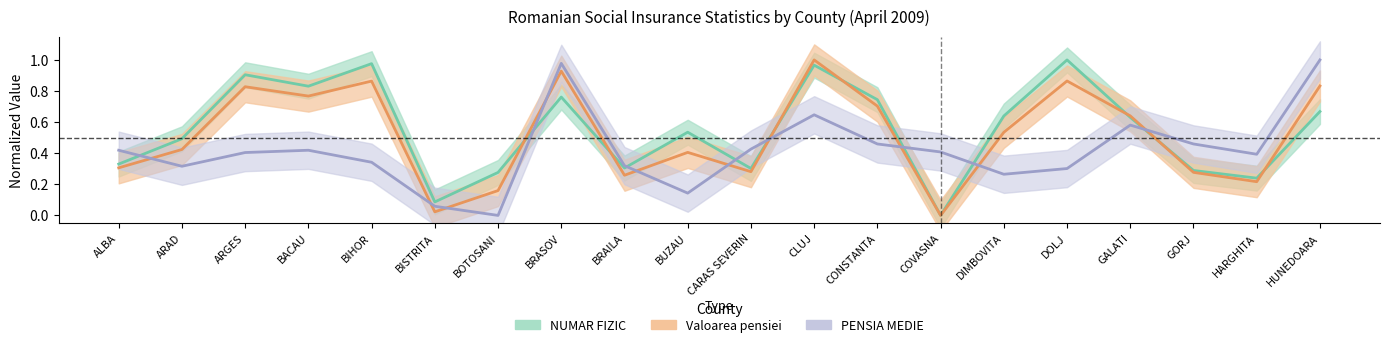

What is the difference between the Valoarea pensiei values at DIMBOVITA and ALBA?

0.2